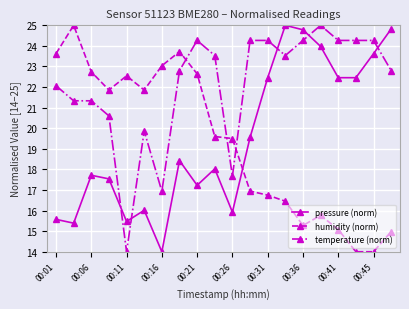

After their last crossing, which series has the higher values: humidity (norm) or temperature (norm)?

temperature (norm)